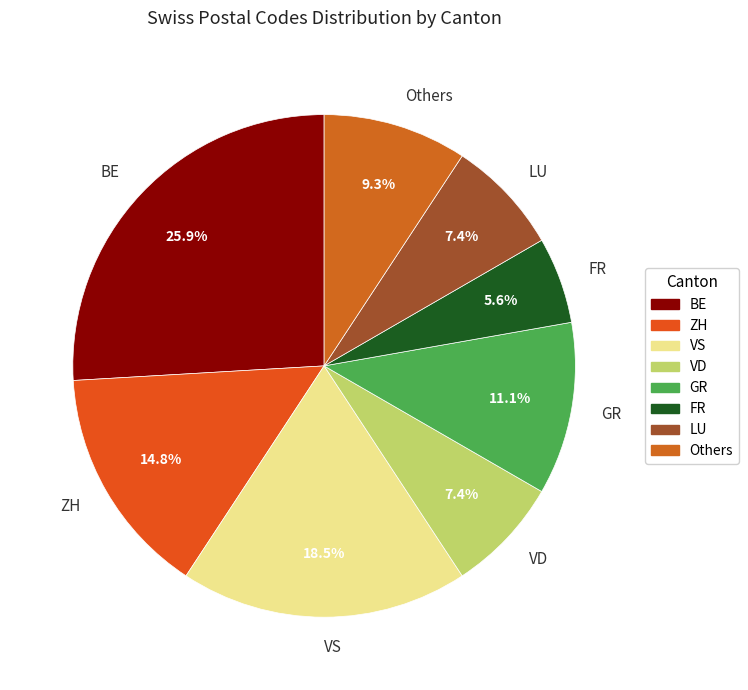

What is the smallest slice in the pie chart?

FR